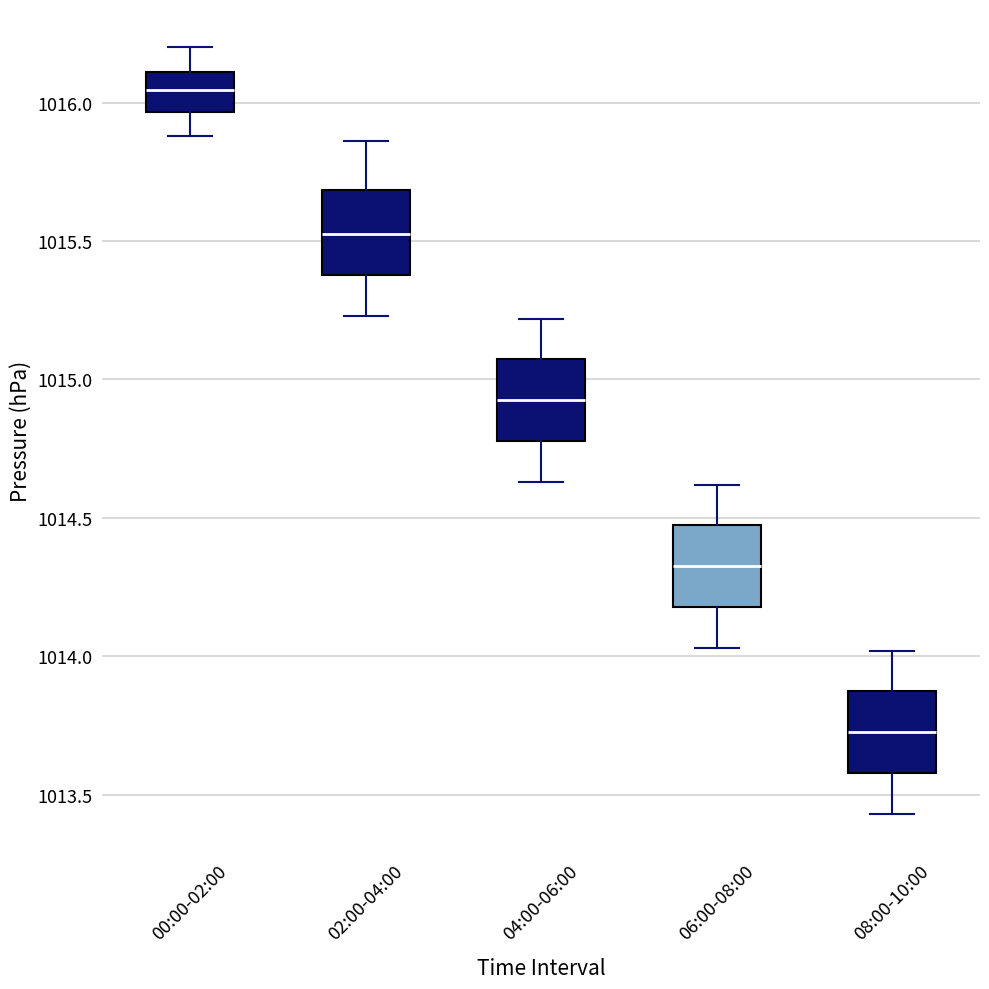

Where is the upper edge of the box for 02:00-04:00 on the y-axis? The values are not printed on the chart, so give them approximately, as read against the axis.

1015.70